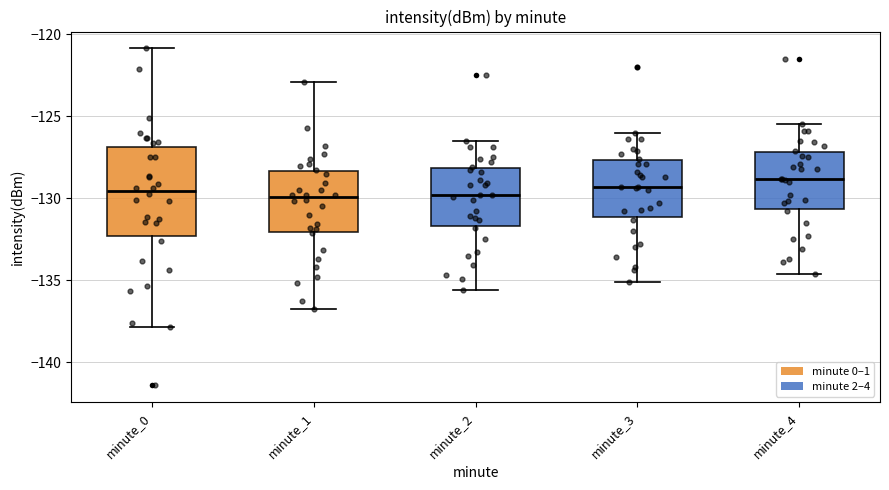

Where is the lower edge of the box for minute_0 on the y-axis? The values are not printed on the chart, so give them approximately, as read against the axis.

-132.5